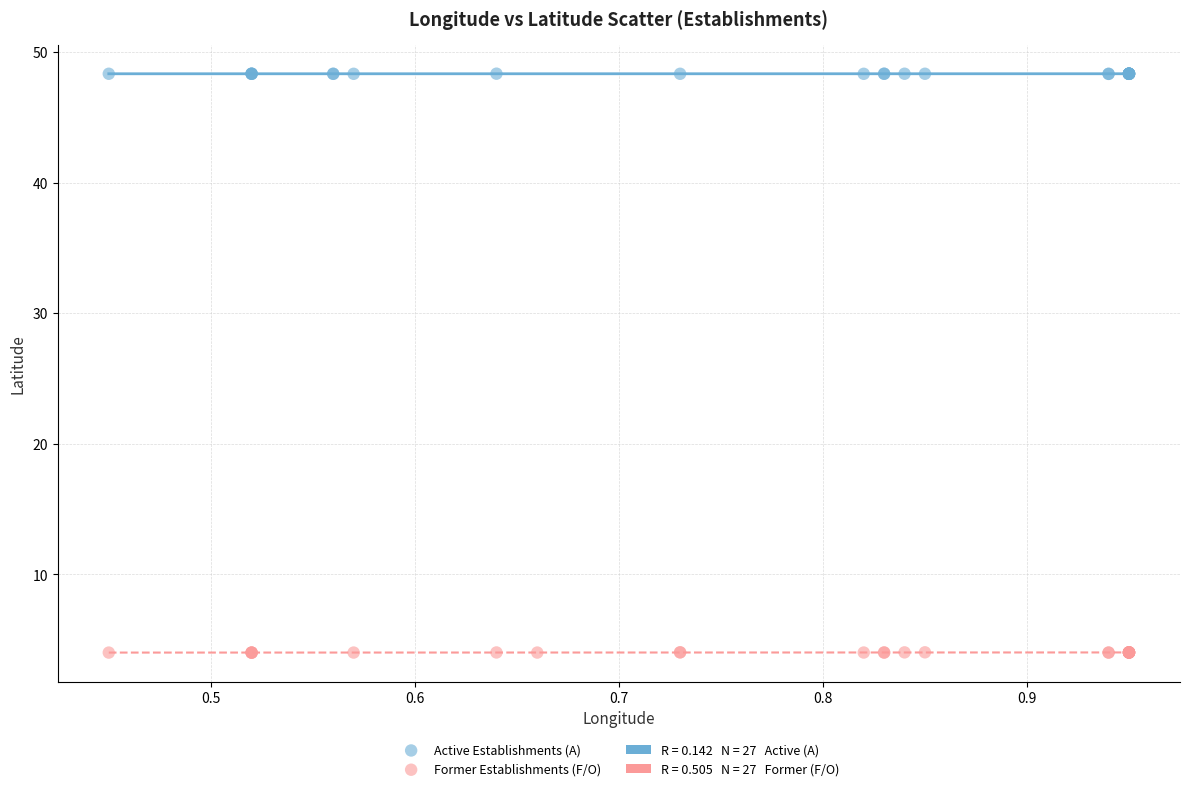

Which series has the widest spread of Y values?

Former Establishments (F/O)